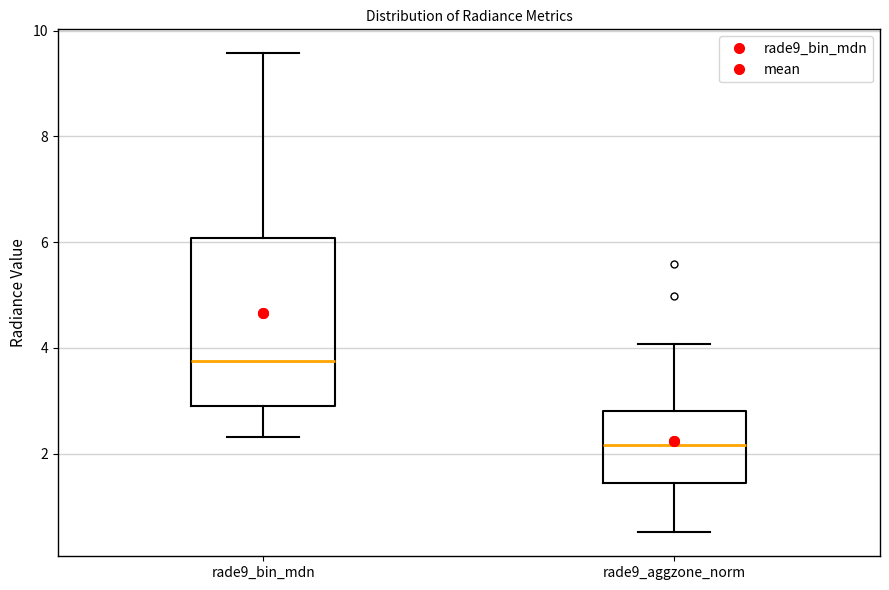

Where does the lower whisker of the box for rade9_aggzone_norm end on the y-axis? The values are not printed on the chart, so give them approximately, as read against the axis.

0.6